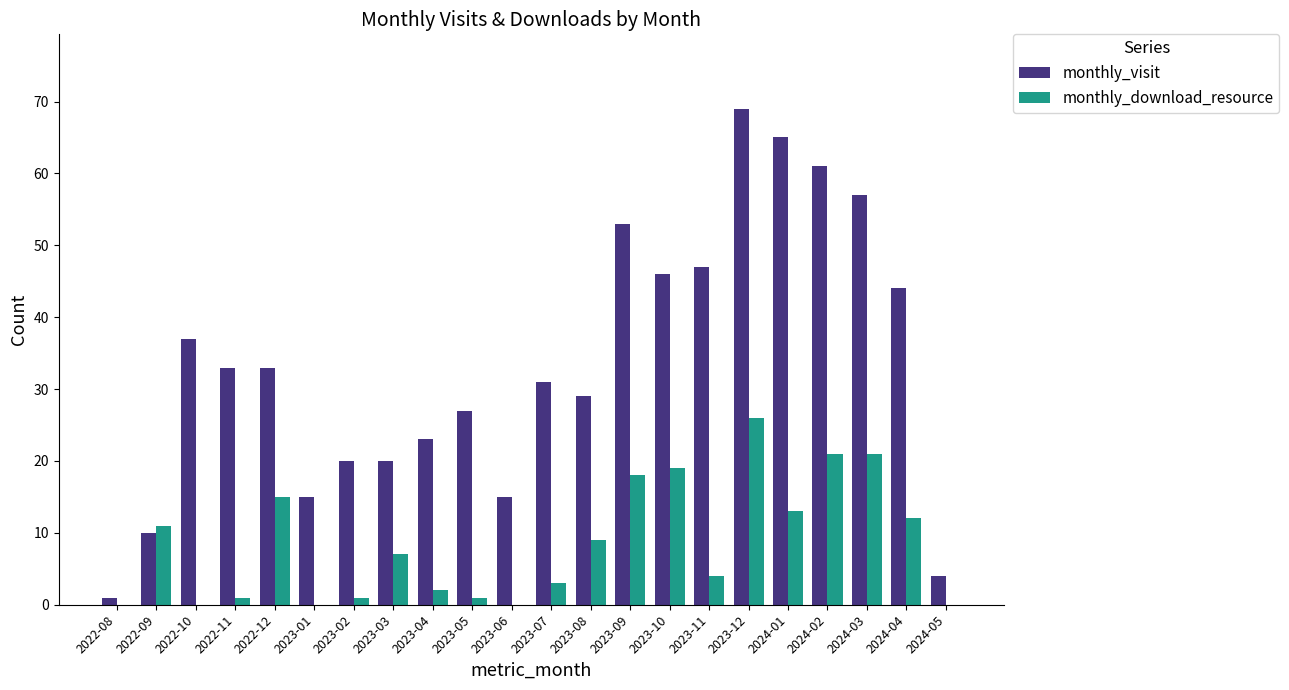

Which series changed the most between 2023-08 and 2024-01?

monthly_visit